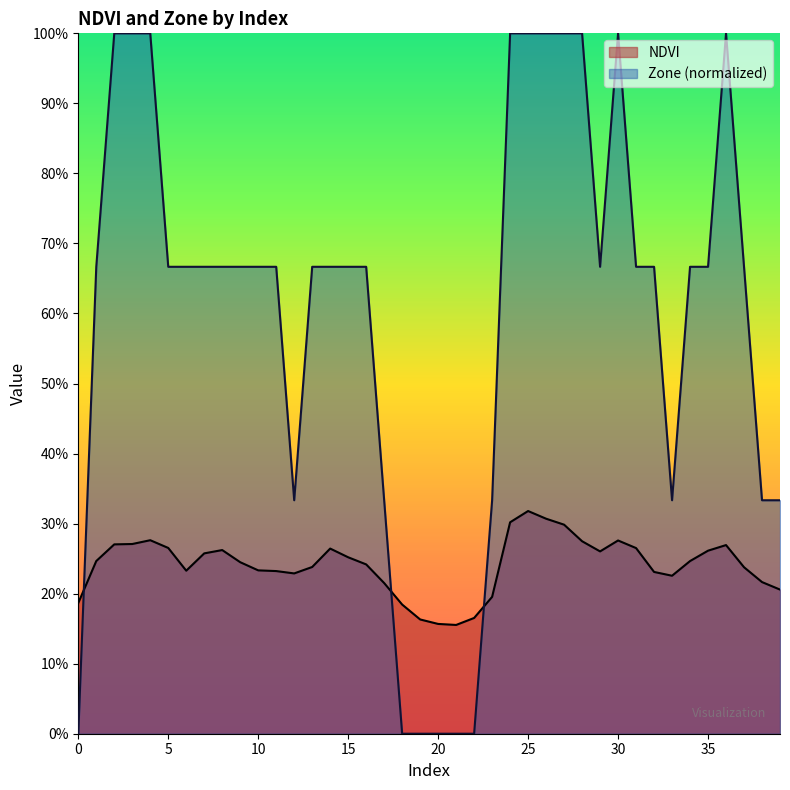

The Zone series shows 0.2 at 4. True or false?

False